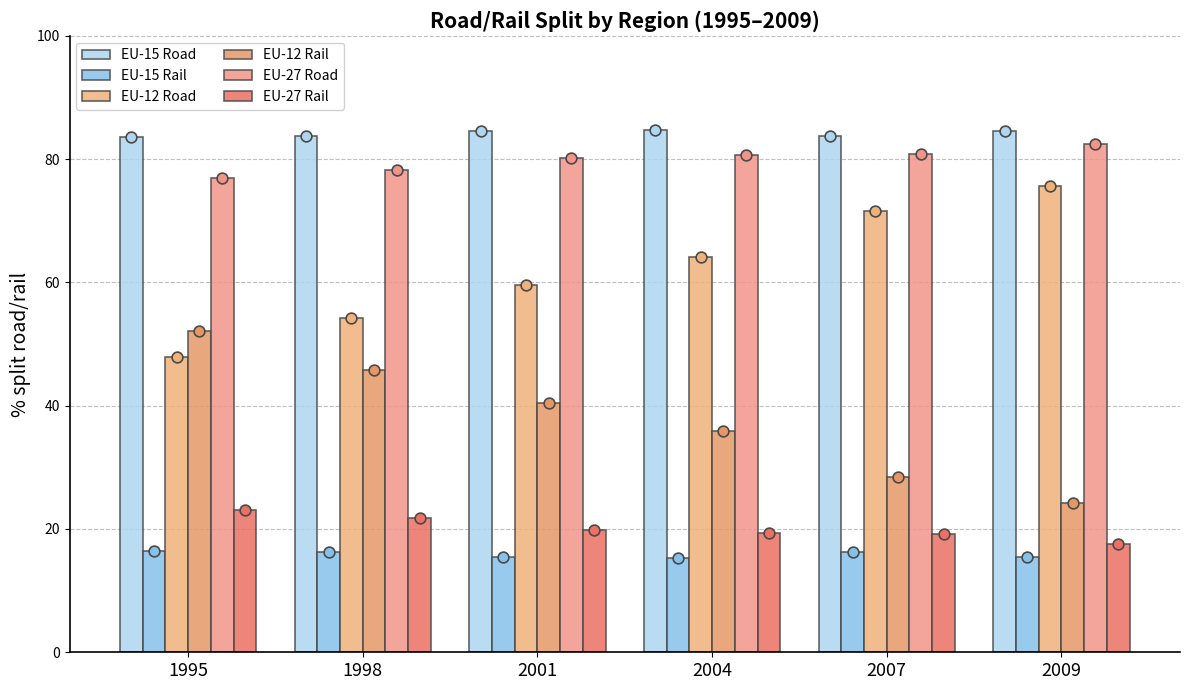

Which series has the largest Y range (max minus min)?

EU-12 Rail